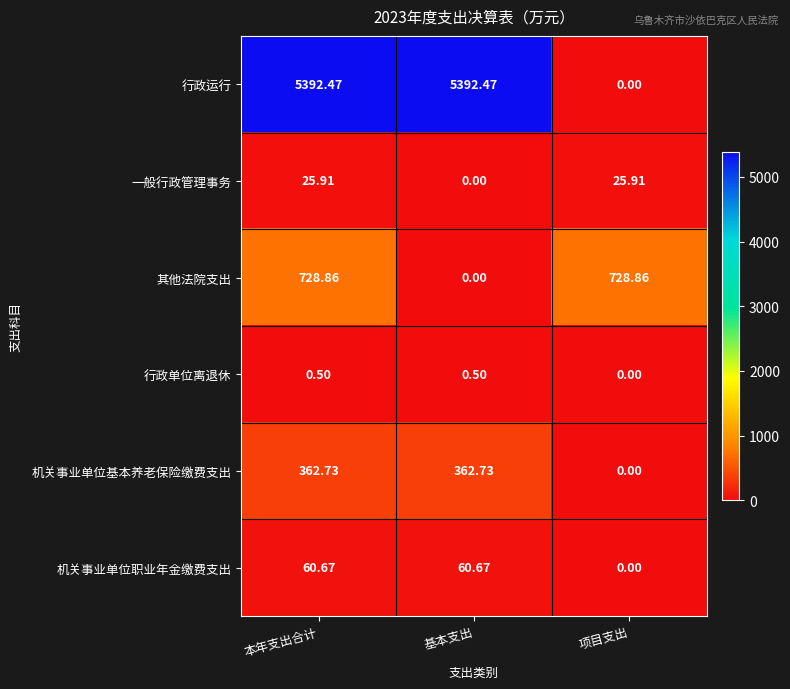

What is the total value across all series at 本年支出合计?

6571.1